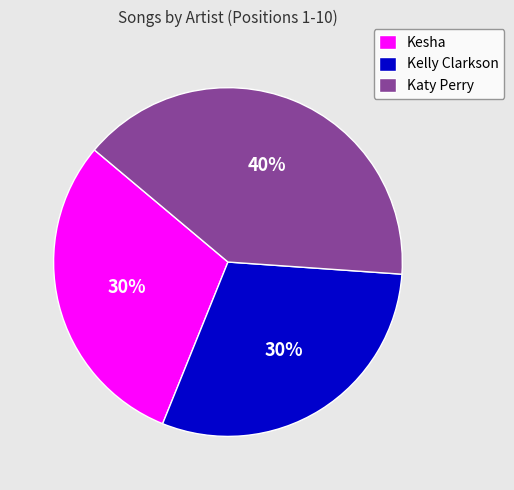

What is the largest slice in the pie chart?

Katy Perry